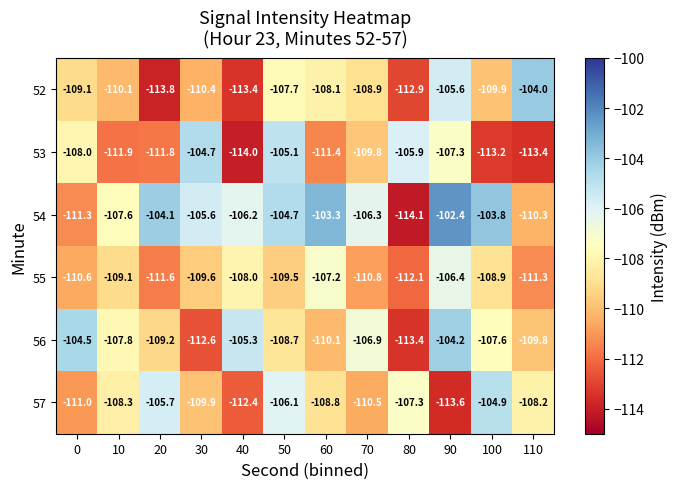

Rank the series by their maximum value, from lowest to highest.

55, 57, 53, 56, 52, 54